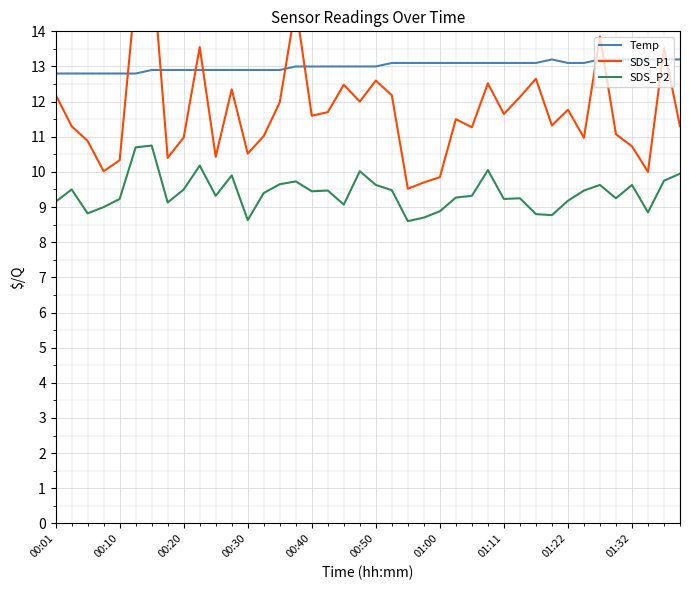

What is the difference between the second highest and second lowest values in the Temp series?

0.4